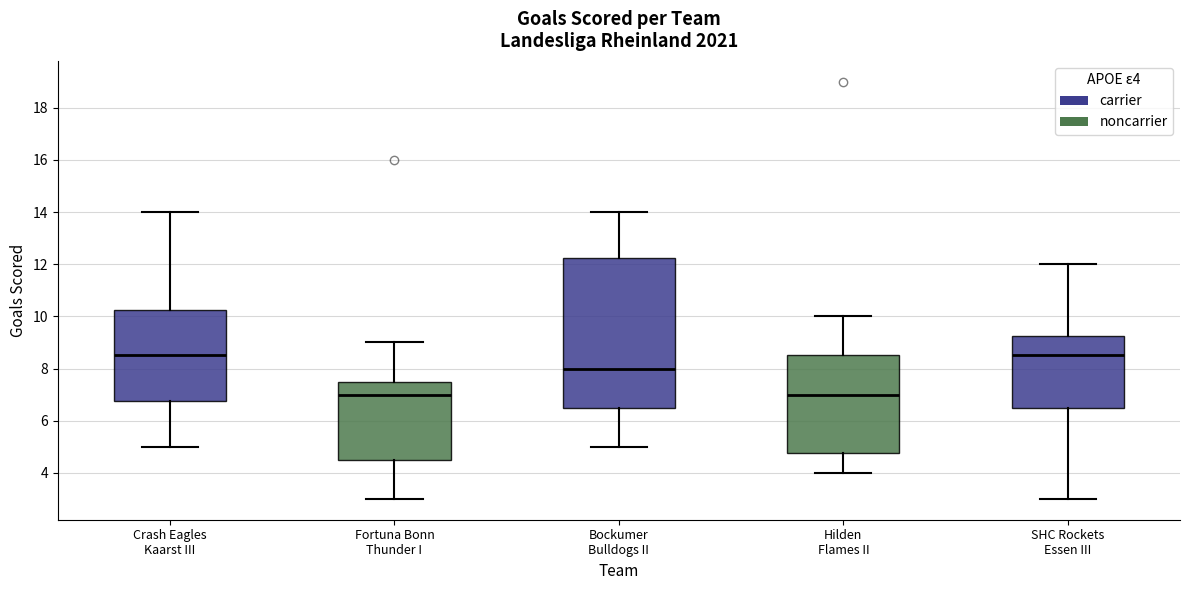

Reading left to right, read every box against the y-axis: the position of its median line, the range the box covers, and the ends of its whiskers. The values are not printed on the chart, so give them approximately, as read against the axis.

Crash Eagles Kaarst III: median 8.6, box 6.8 to 10.2, whiskers 5.0 to 14.0
Fortuna Bonn Thunder I: median 7.0, box 4.6 to 7.6, whiskers 3.0 to 9.0
Bockumer Bulldogs II: median 8.0, box 6.6 to 12.2, whiskers 5.0 to 14.0
Hilden Flames II: median 7.0, box 4.8 to 8.6, whiskers 4.0 to 10.0
SHC Rockets Essen III: median 8.6, box 6.6 to 9.2, whiskers 3.0 to 12.0